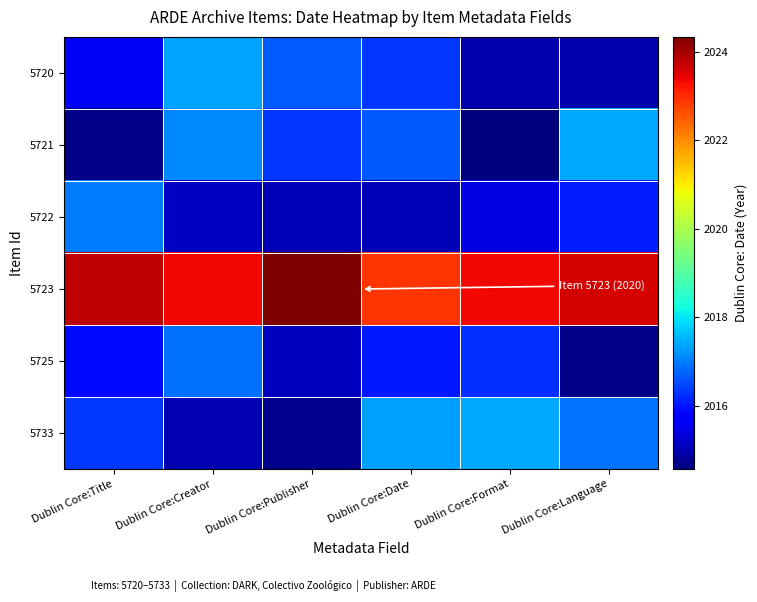

What is the greatest value displayed?

2024.3